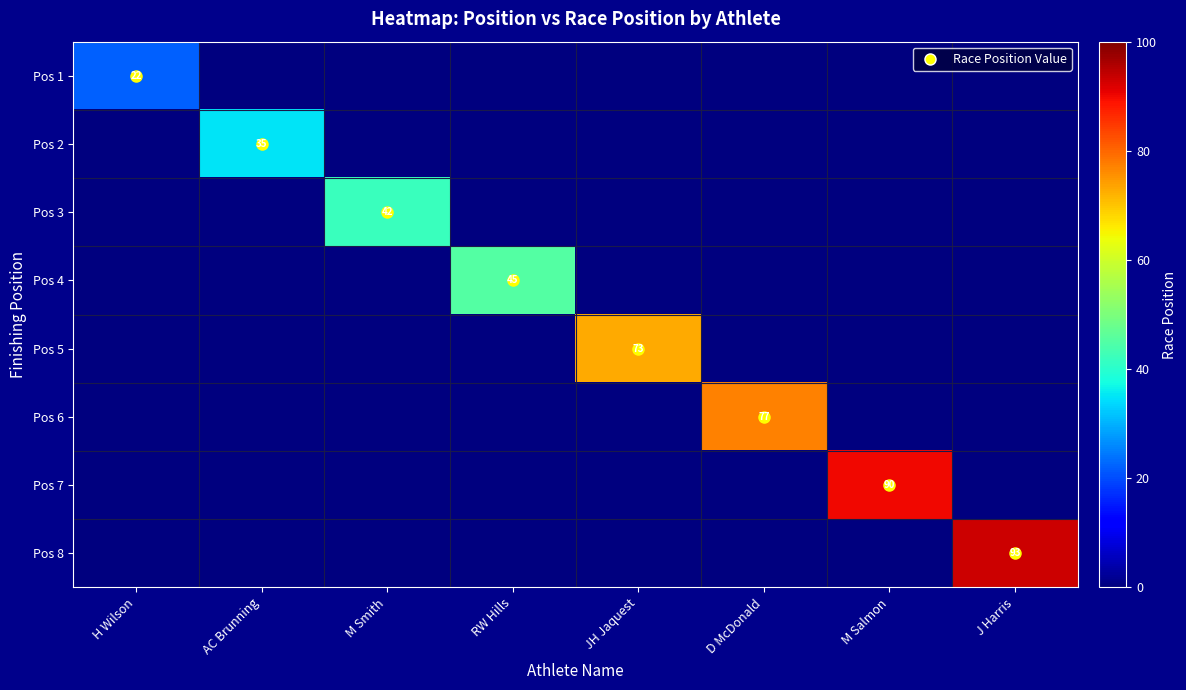

How many distinct data groups are displayed?

8